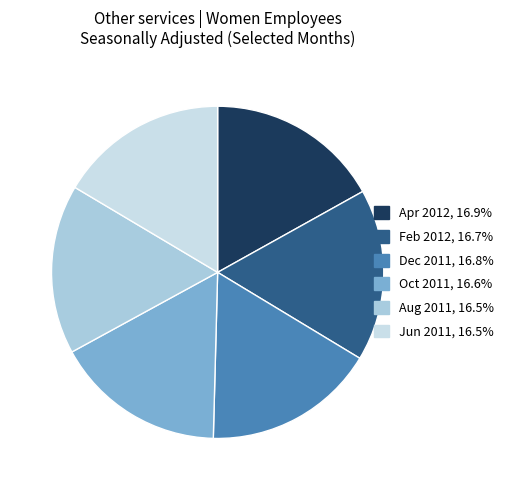

How many segments does this pie chart have?

6